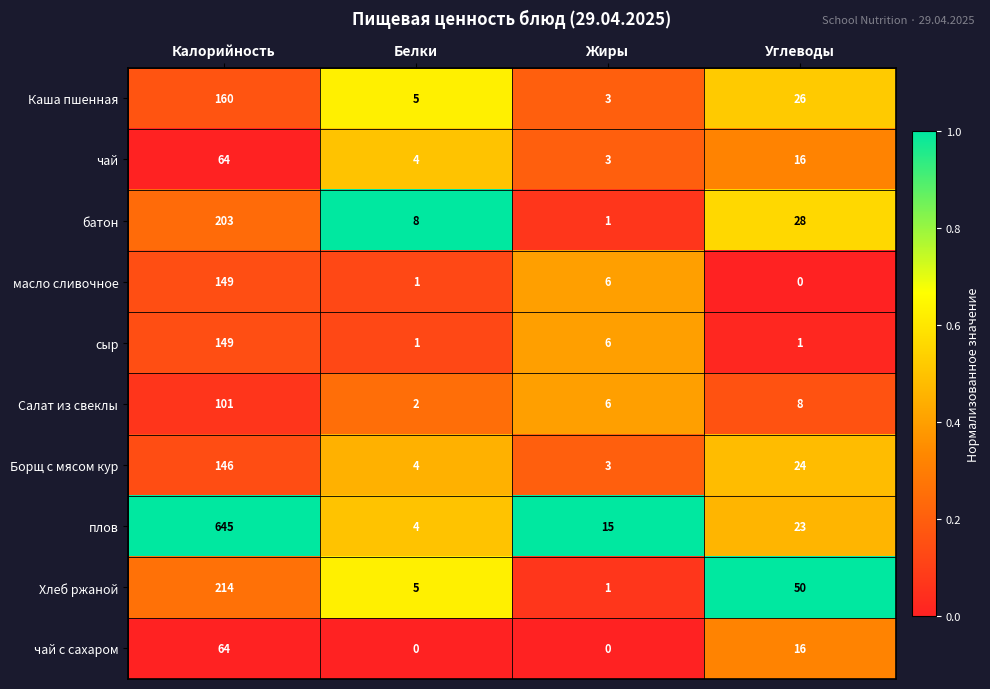

Which series has the widest spread of values?

плов